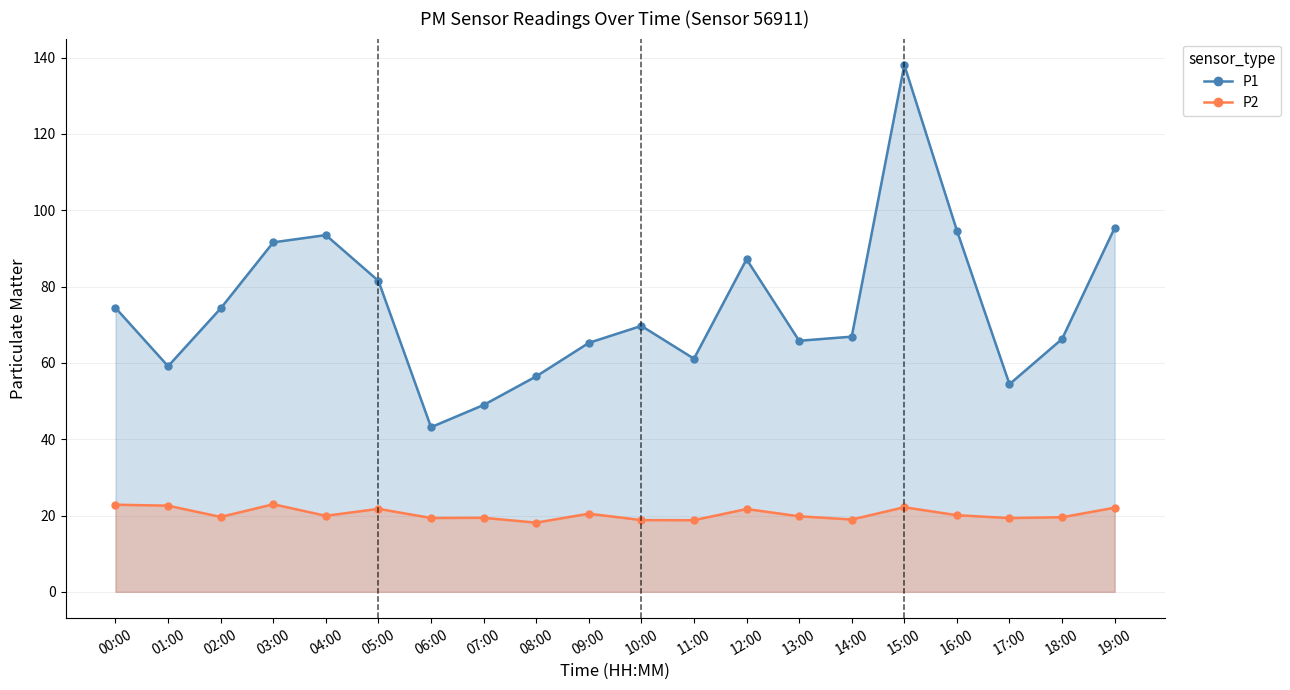

True or false: P1 and P2 intersect in this chart.

False